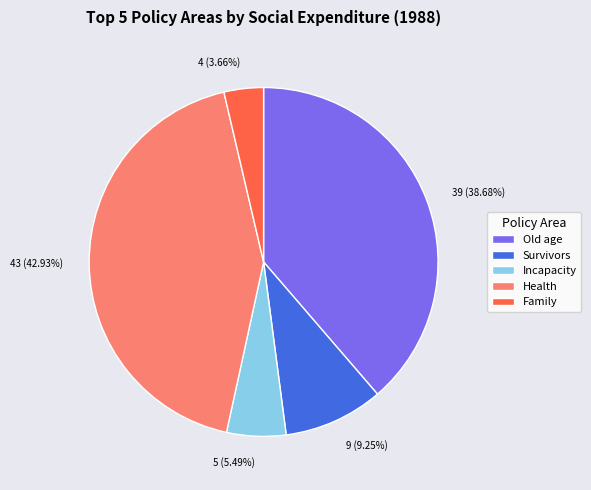

Which slice is the largest?

Health